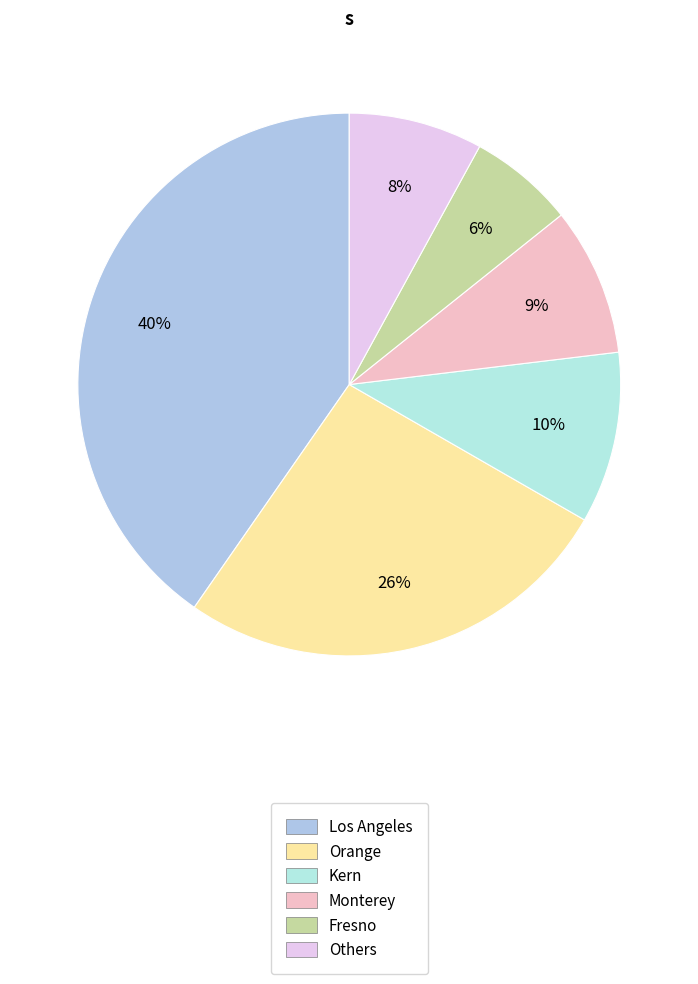

How many segments does this pie chart have?

6